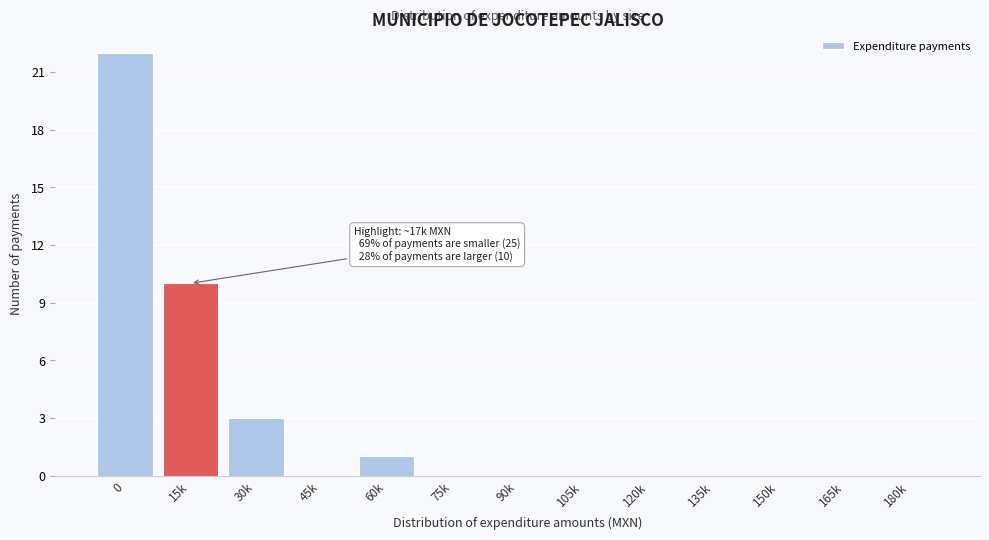

Reading left to right, extract all data points from this chart.

0=22	15k=10	30k=3	45k=0	60k=1	75k=0	90k=0	105k=0	120k=0	135k=0	150k=0	165k=0	180k=0